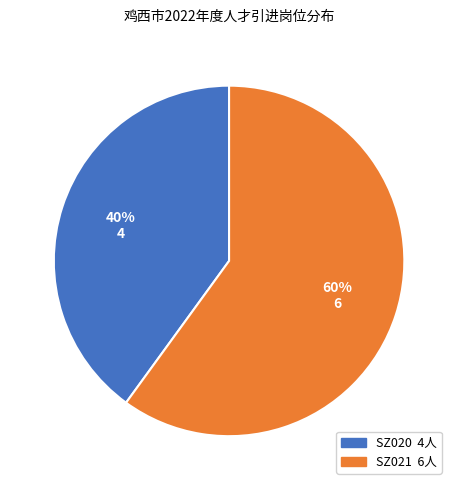

Do SZ020 and SZ021 together represent more than half of the pie?

Yes